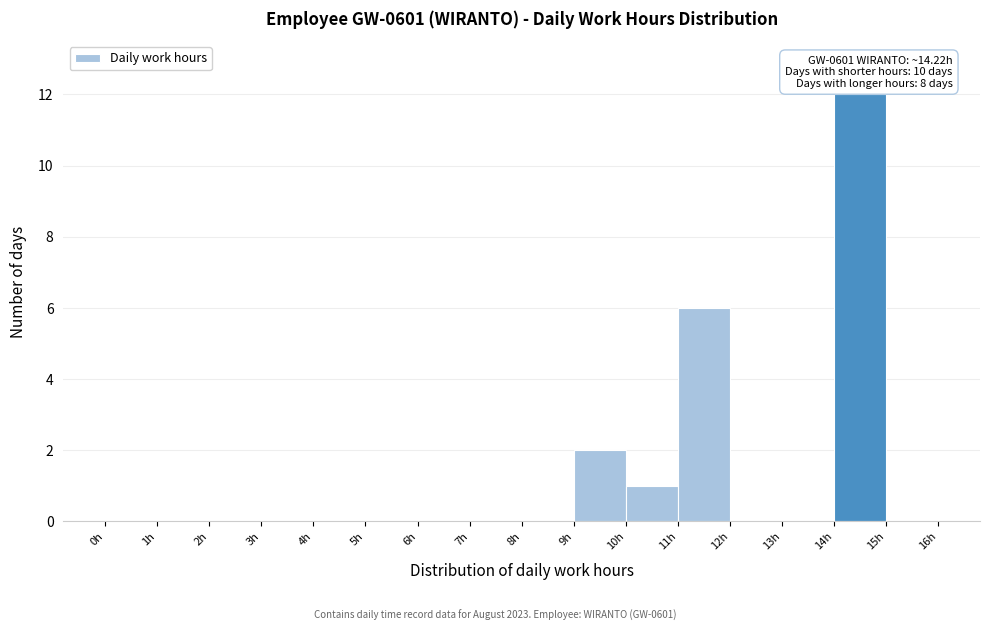

Over which range of the x-axis is the bar tallest?

14 to 15